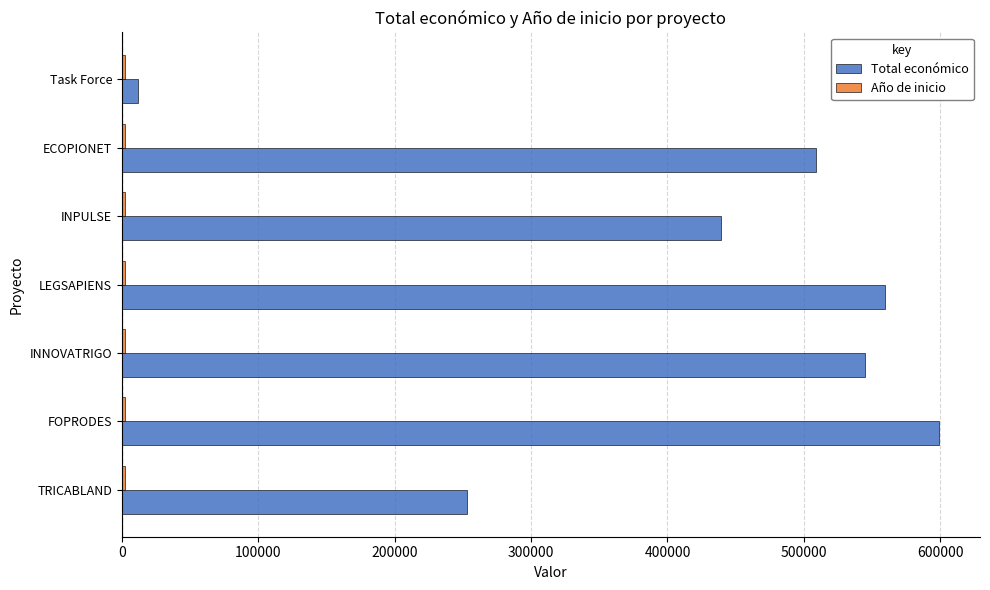

What is the lowest value of the Total económico series?

11809